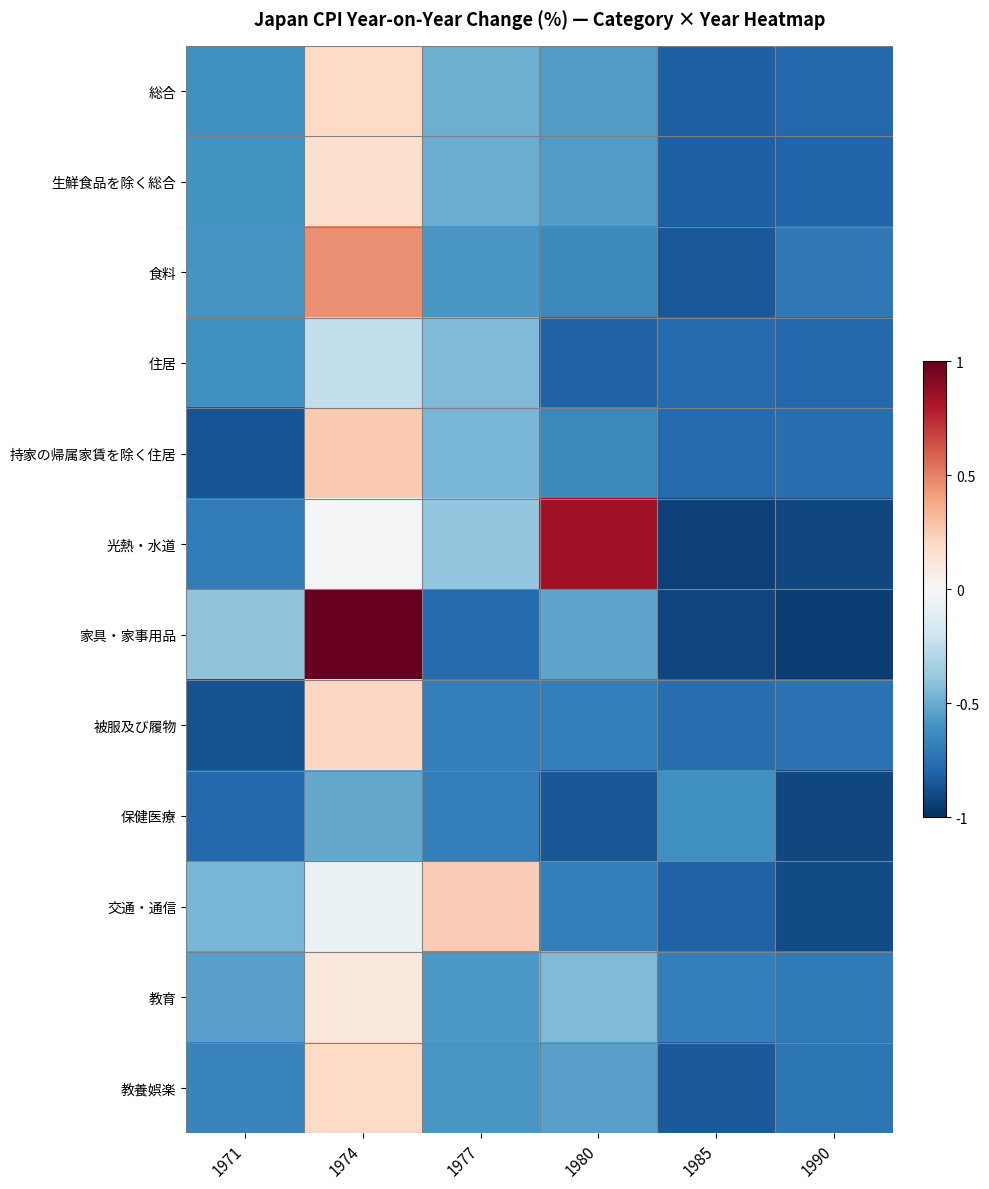

Reading right to left, what are all the values shown in this chart?

総合: 1990=-0.8	1985=-0.8	1980=-0.6	1977=-0.5	1974=0.2	1971=-0.6
生鮮食品を除く総合: 1990=-0.8	1985=-0.8	1980=-0.6	1977=-0.5	1974=0.2	1971=-0.6
食料: 1990=-0.7	1985=-0.8	1980=-0.6	1977=-0.6	1974=0.5	1971=-0.6
住居: 1990=-0.8	1985=-0.8	1980=-0.8	1977=-0.4	1974=-0.2	1971=-0.6
持家の帰属家賃を除く住居: 1990=-0.8	1985=-0.8	1980=-0.6	1977=-0.5	1974=0.3	1971=-0.9
光熱・水道: 1990=-0.9	1985=-0.9	1980=0.8	1977=-0.4	1974=-0.0	1971=-0.7
家具・家事用品: 1990=-0.9	1985=-0.9	1980=-0.5	1977=-0.8	1974=1.0	1971=-0.4
被服及び履物: 1990=-0.7	1985=-0.8	1980=-0.7	1977=-0.7	1974=0.2	1971=-0.9
保健医療: 1990=-0.9	1985=-0.6	1980=-0.9	1977=-0.7	1974=-0.5	1971=-0.8
交通・通信: 1990=-0.9	1985=-0.8	1980=-0.7	1977=0.2	1974=-0.1	1971=-0.5
教育: 1990=-0.7	1985=-0.7	1980=-0.4	1977=-0.6	1974=0.1	1971=-0.5
教養娯楽: 1990=-0.7	1985=-0.8	1980=-0.5	1977=-0.6	1974=0.2	1971=-0.7